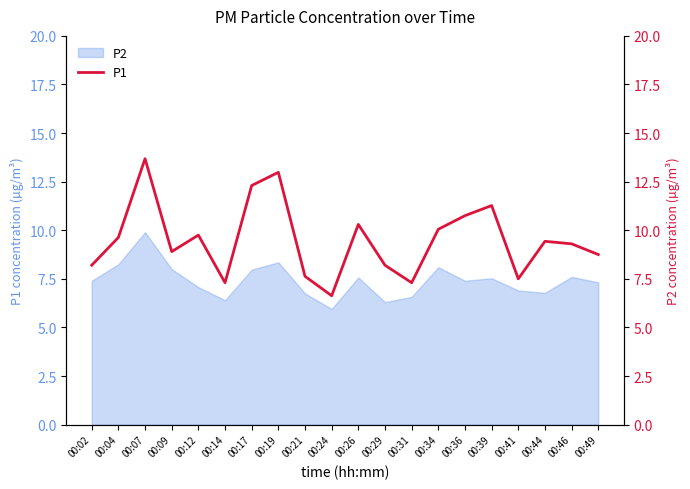

Is it true that P2 equals 11.3 at 00:21?

False